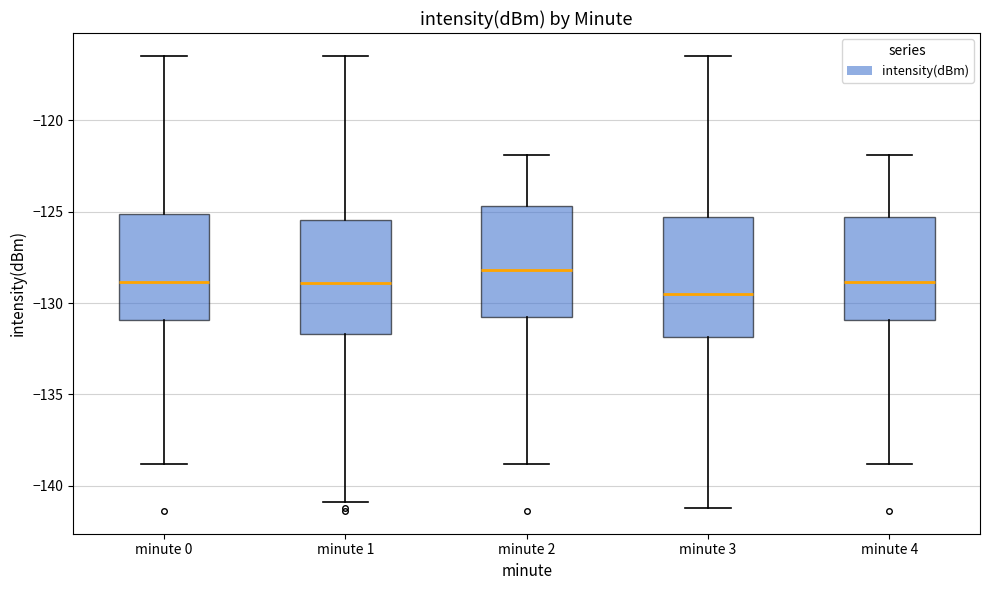

Which box has the lowest median line?

minute 3